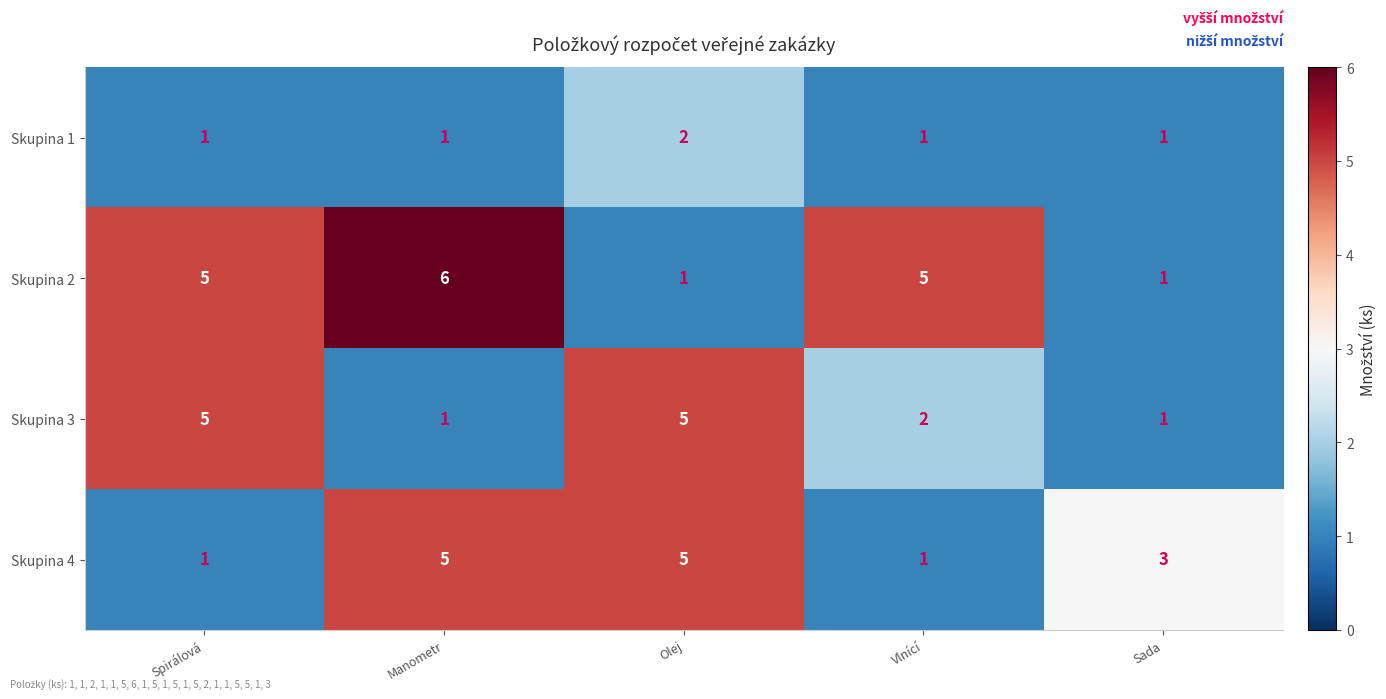

Is the value of Skupina 2 at Vlnící greater than the value of Skupina 1 at Sada?

Yes